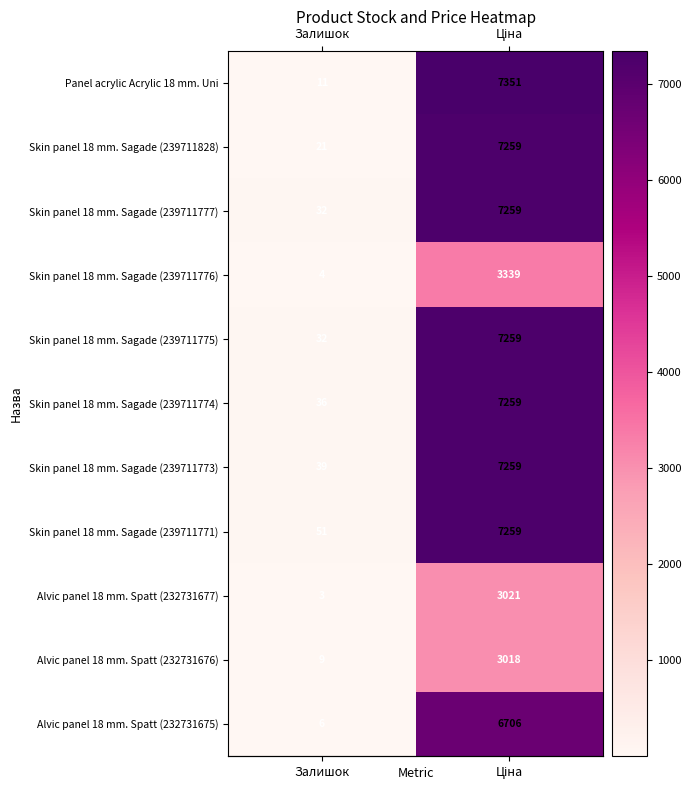

At which label is Skin panel 18 mm. Sagade (239711773) closest to 3649?

Залишок